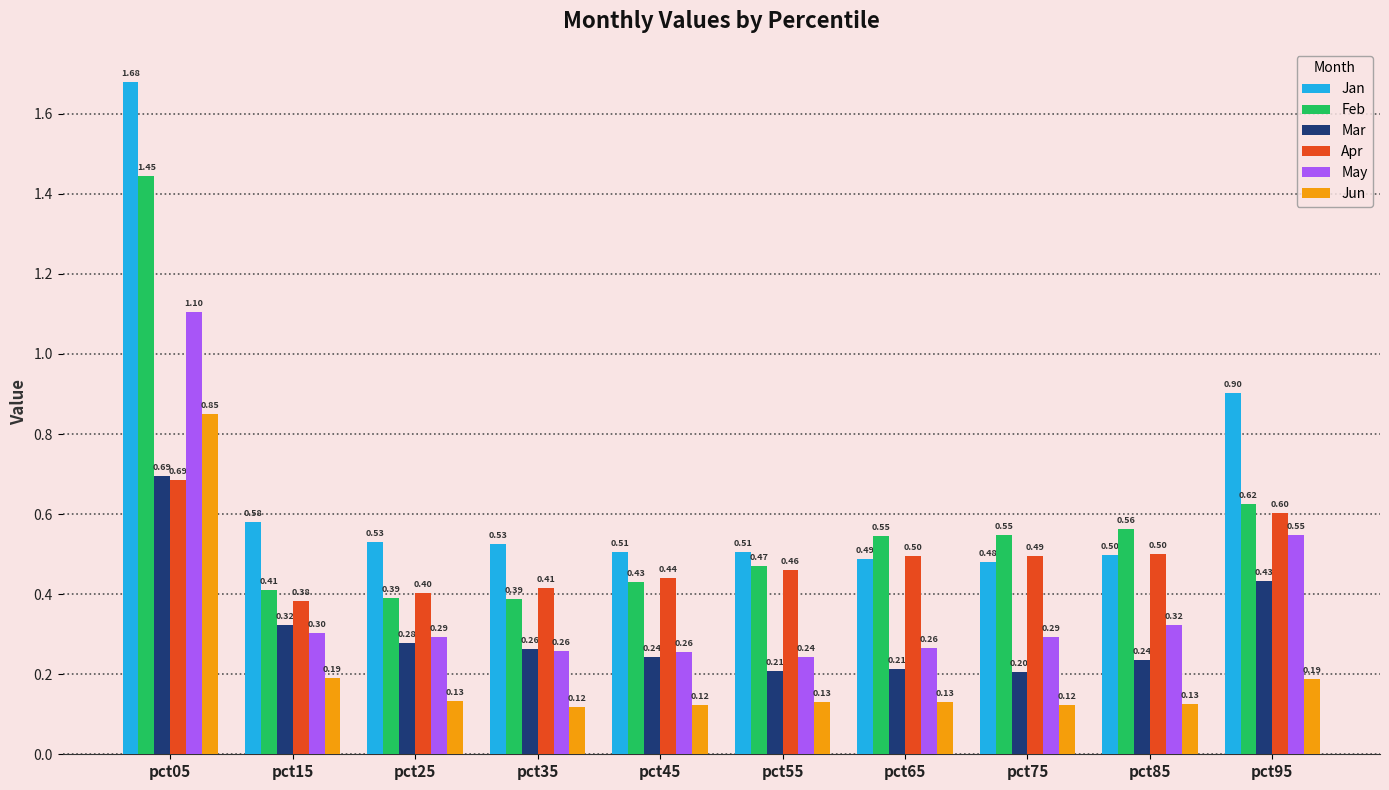

What is the spread (max minus min) of values at pct45?

0.4